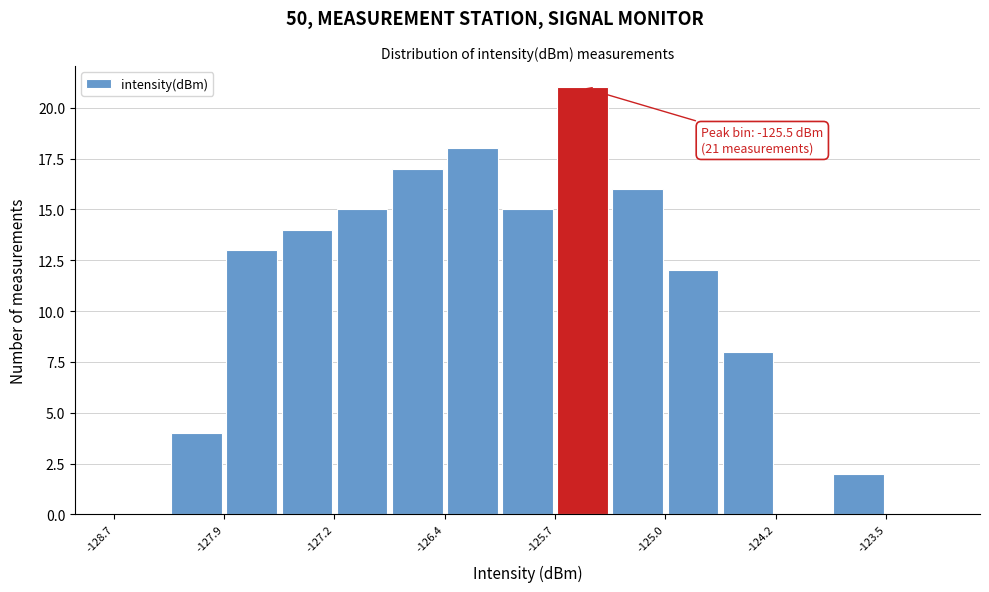

Around what value on the x-axis is the tallest bar? Give the approximate position of its centre, as read against the axis.

-125.5